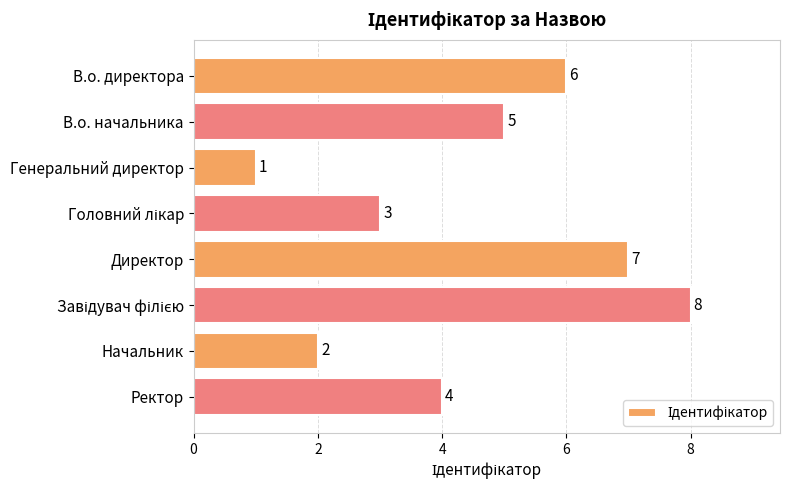

Reading bottom to top, what are all the values shown in this chart?

4	2	8	7	3	1	5	6